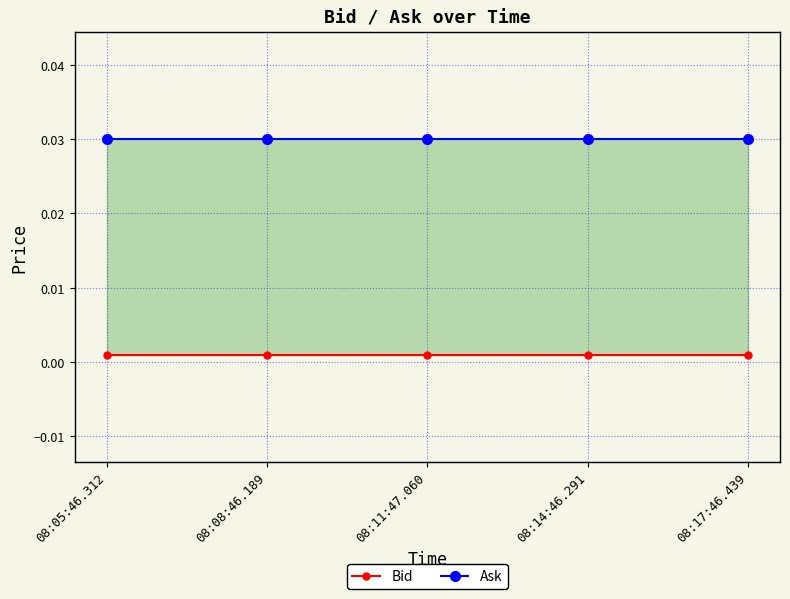

Rank the series at 08:08:46.189 from lowest to highest value.

Bid, Ask